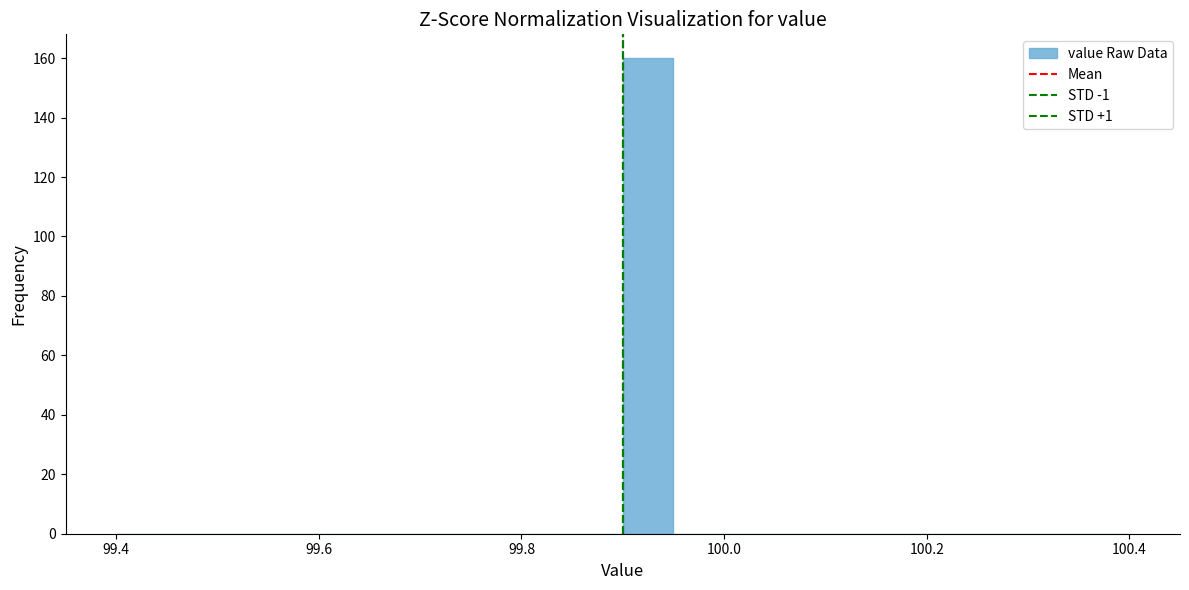

Read against the x-axis, roughly where is the centre of the tallest bar?

99.92